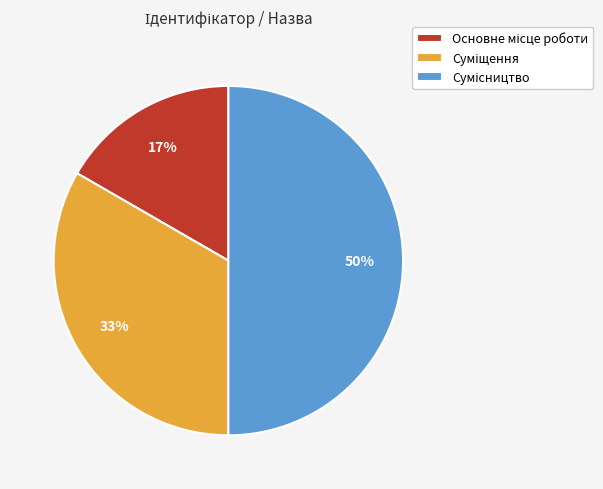

To the nearest percent, what is the difference between the largest and smallest slice percentages?

33%